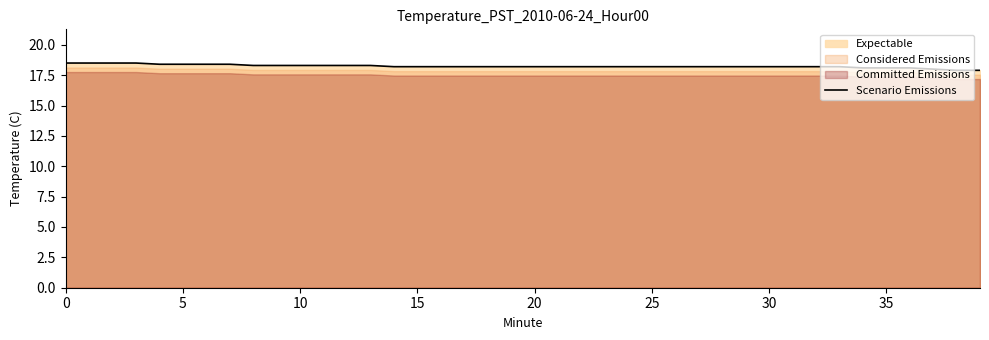

How many data points are less than 18?

2